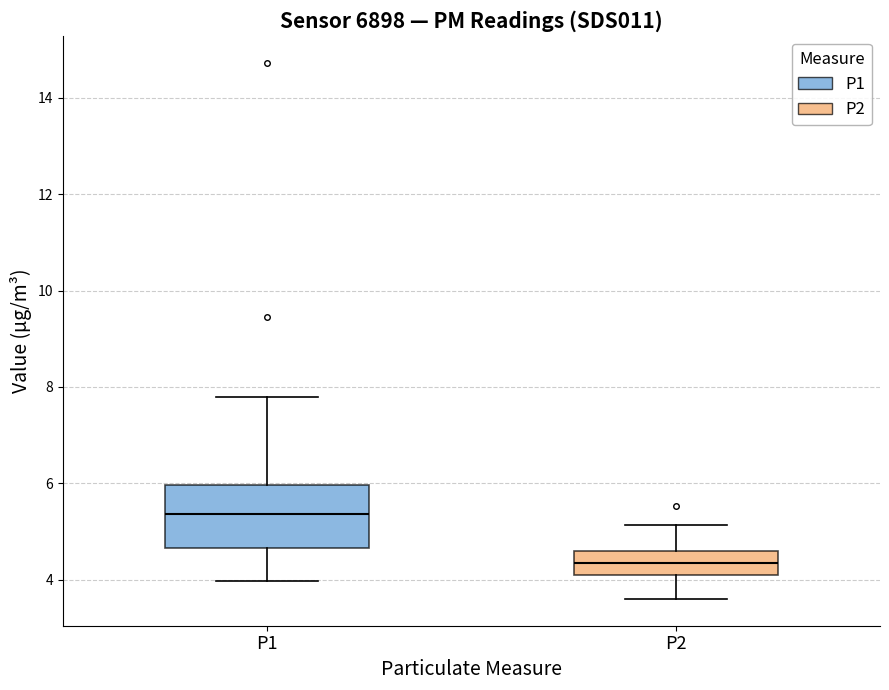

Comparing the boxes themselves (not the whiskers), which one is the tallest?

P1